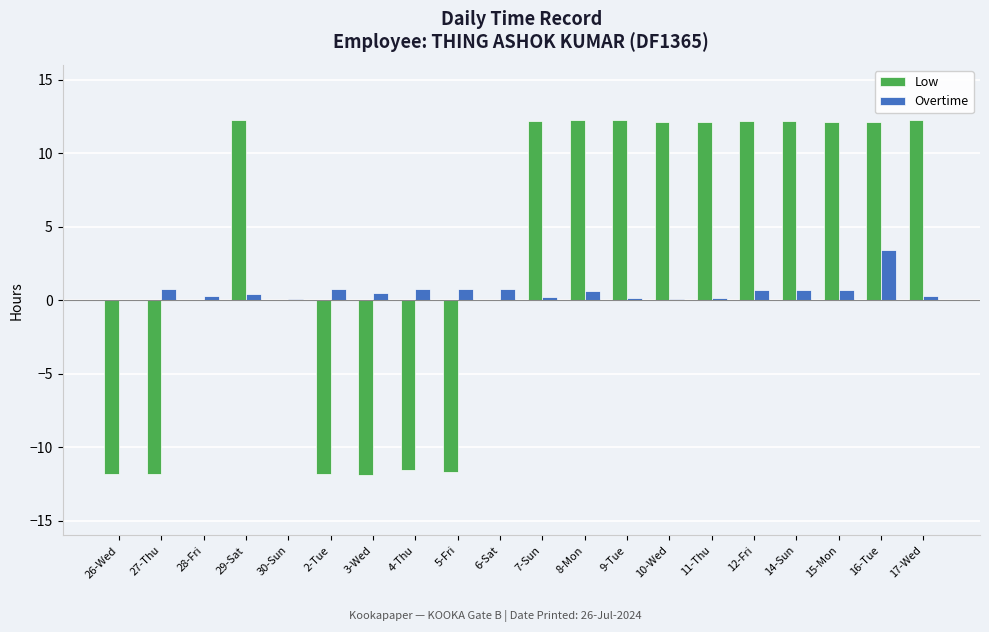

What is the sum of all Low values?

63.3